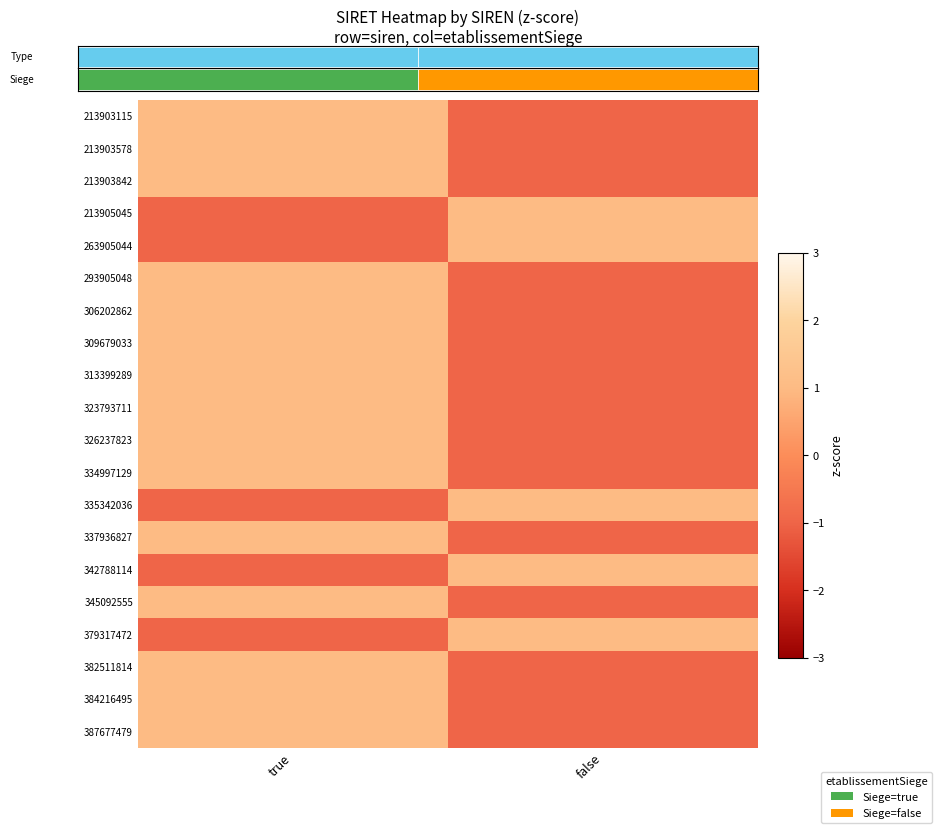

Rank the series at true from highest to lowest value.

213903115, 213903578, 213903842, 293905048, 306202862, 309679033, 313399289, 323793711, 326237823, 334997129, 337936827, 345092555, 382511814, 384216495, 387677479, 213905045, 263905044, 335342036, 342788114, 379317472